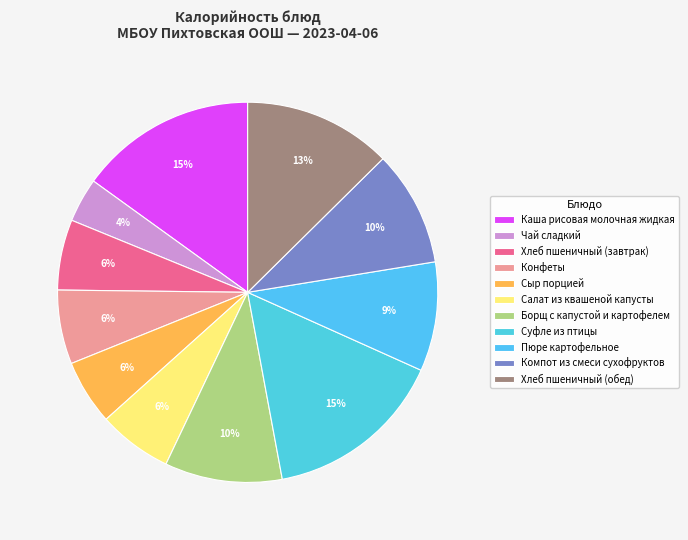

How many slices are in this pie chart?

11